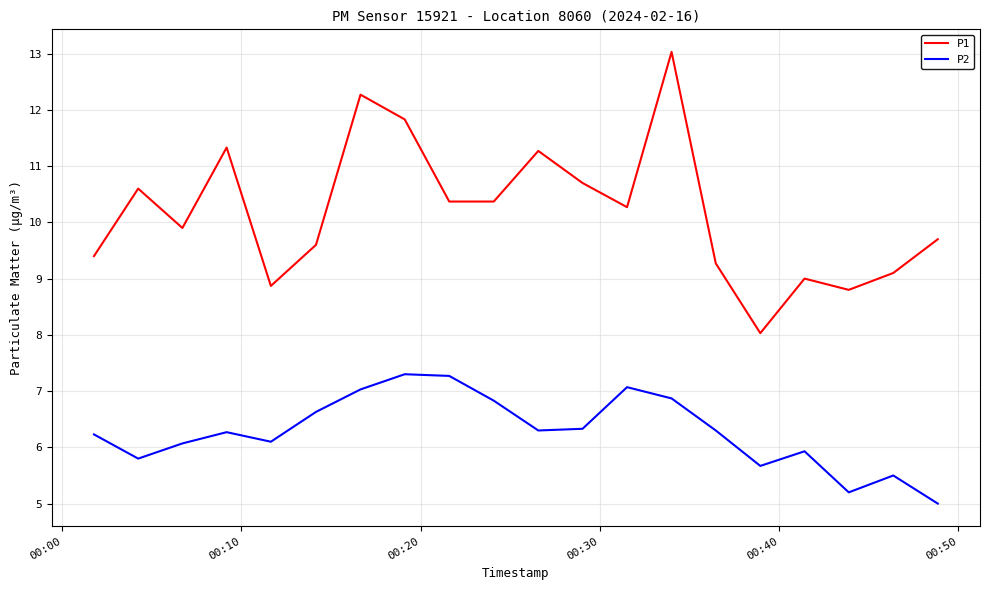

What is the maximum value for P1?

13.0